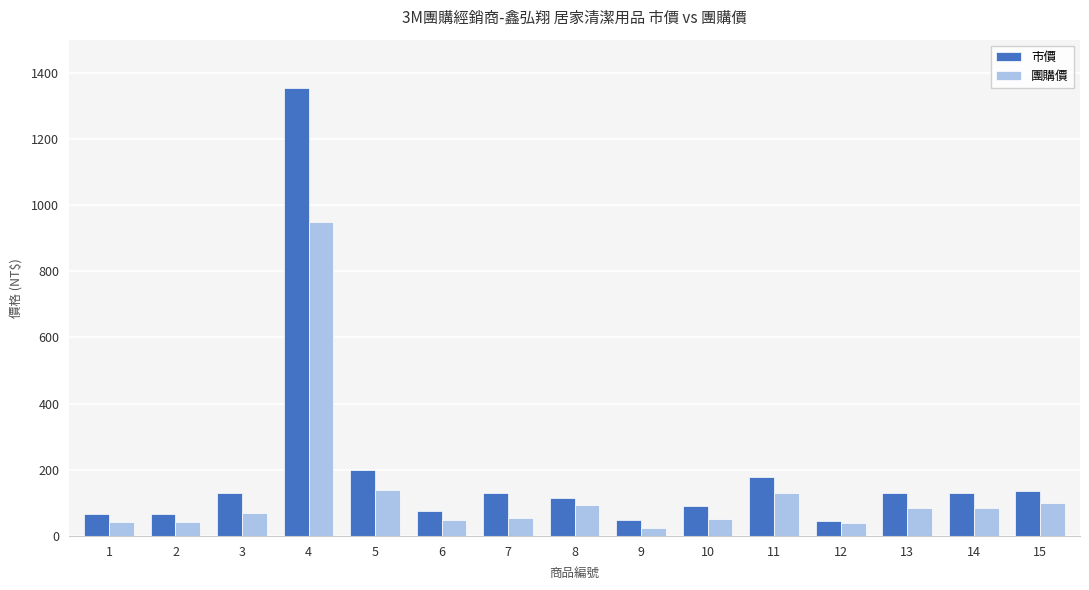

What is the total value across all series at 14?

215